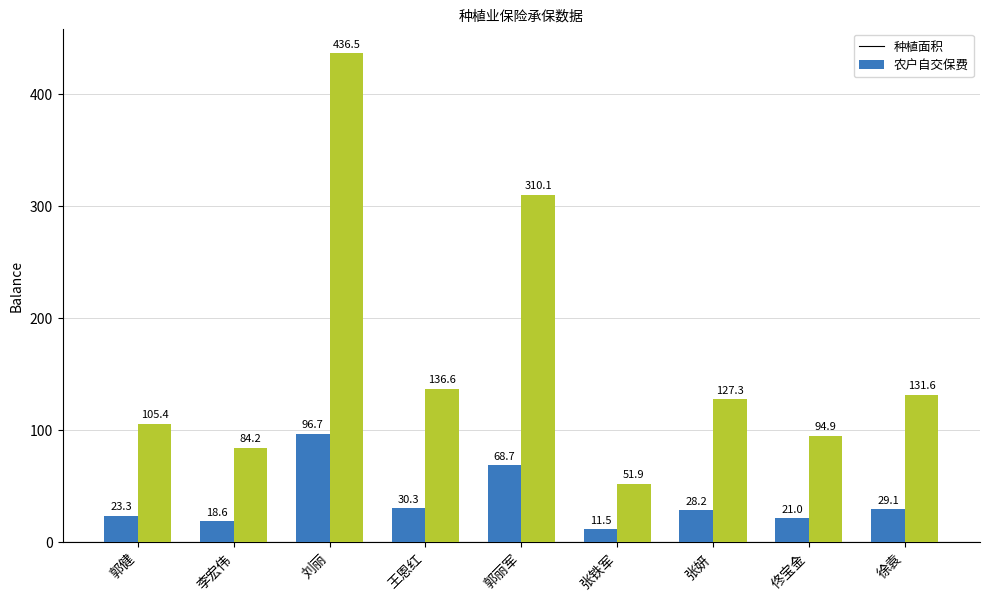

Rank the series by their average value, from highest to lowest.

农户自交保费, 种植面积